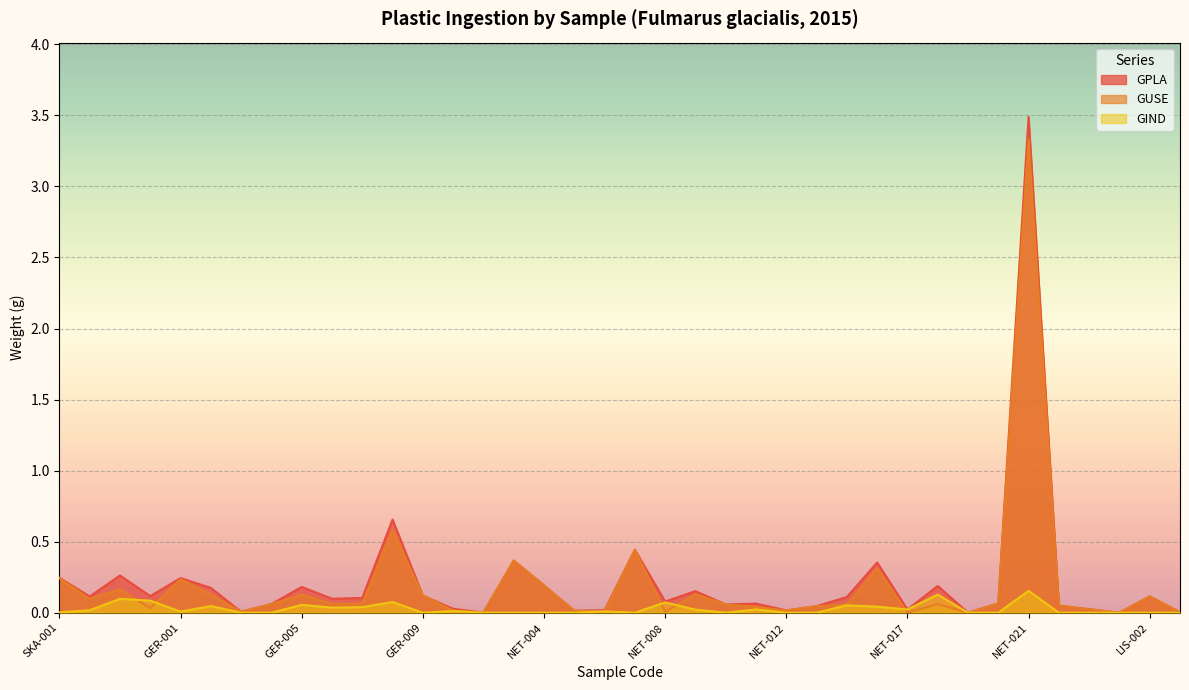

Which series has the largest total across all categories?

GPLA